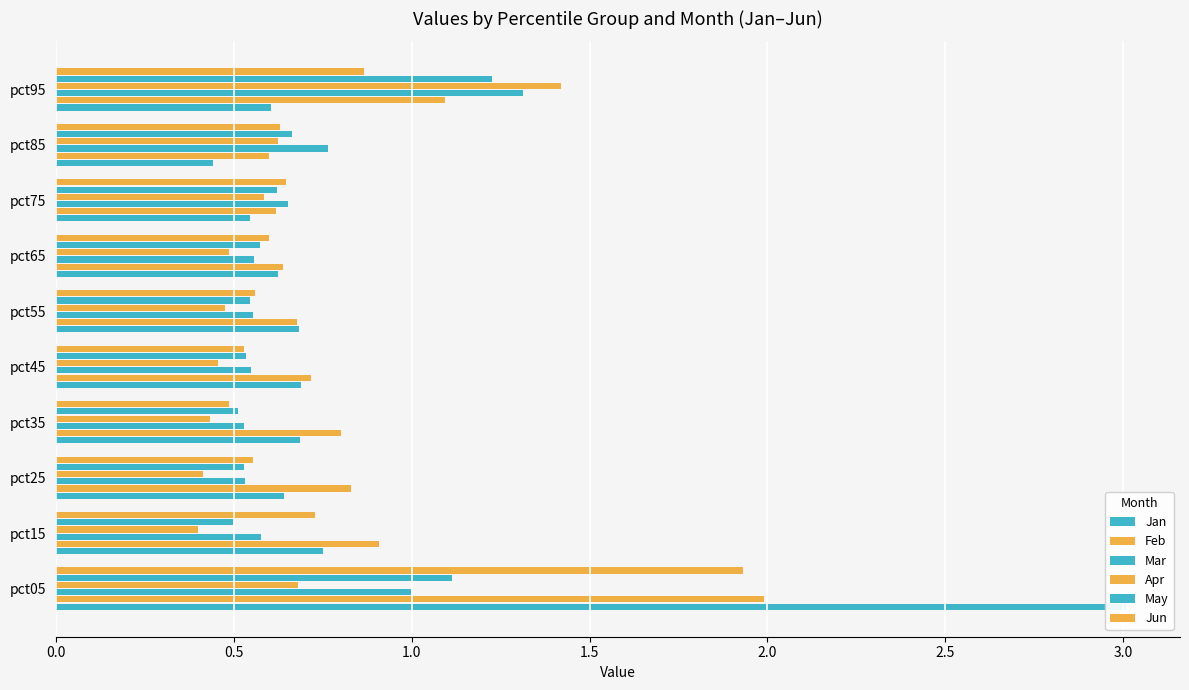

The value of Jan at pct15 is 0.8. True or false?

True